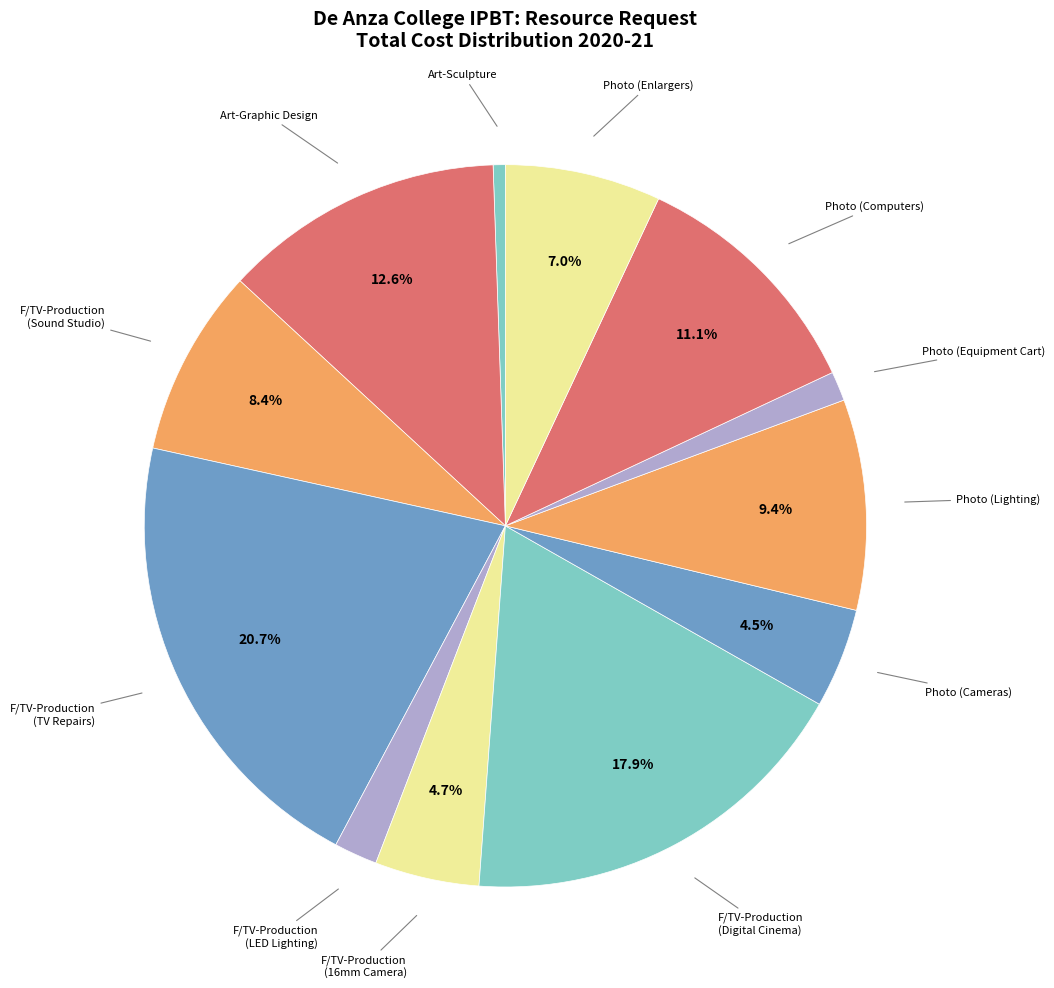

How many slices are in this pie chart?

12